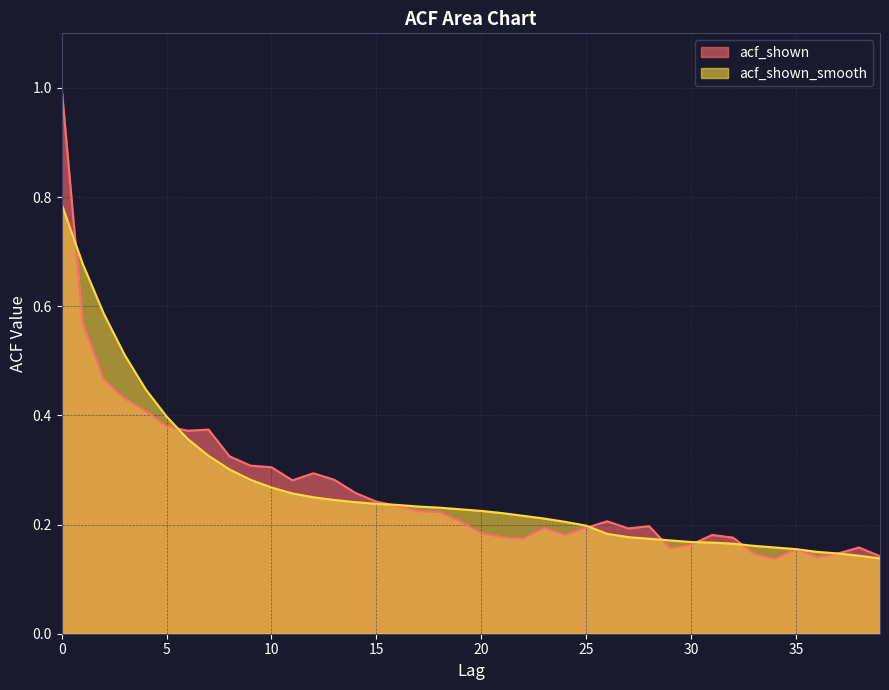

What is the difference between the maximum and second lowest values in the acf_shown series?

0.9